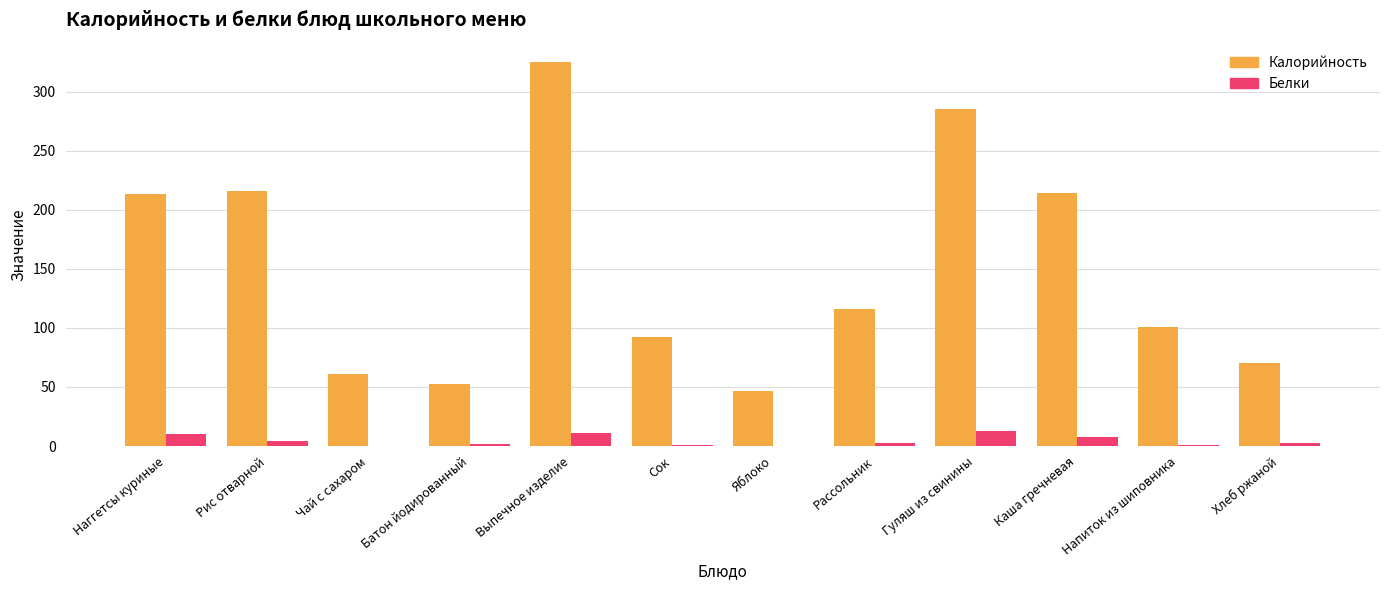

At which category is the sum across all series the highest?

Выпечное изделие